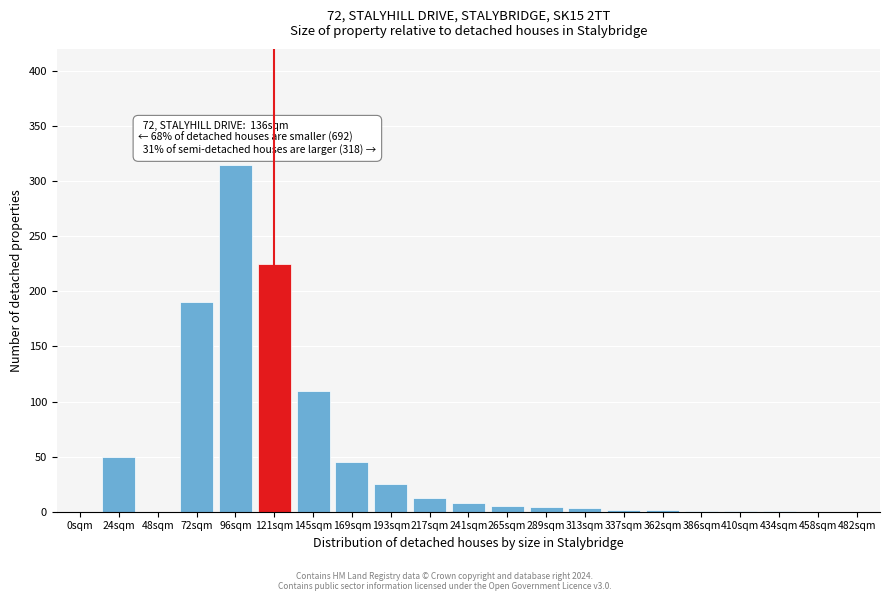

Which has a higher value, 96sqm or 145sqm?

96sqm